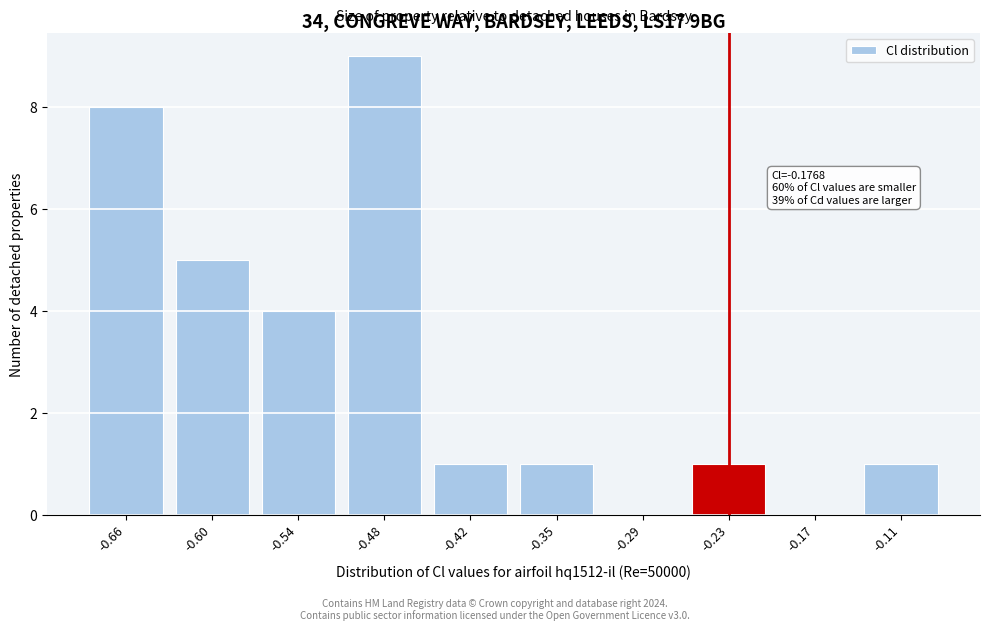

Reading left to right, list all the values displayed in this chart.

-0.66=8	-0.60=5	-0.54=4	-0.48=9	-0.42=1	-0.35=1	-0.29=0	-0.23=1	-0.17=0	-0.11=1